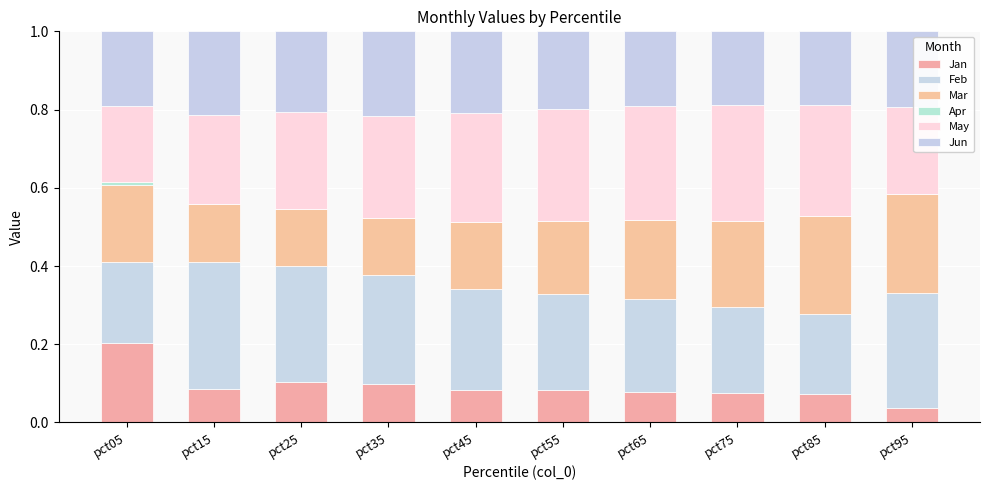

Are the bars grouped side by side (vs. stacked)?

No